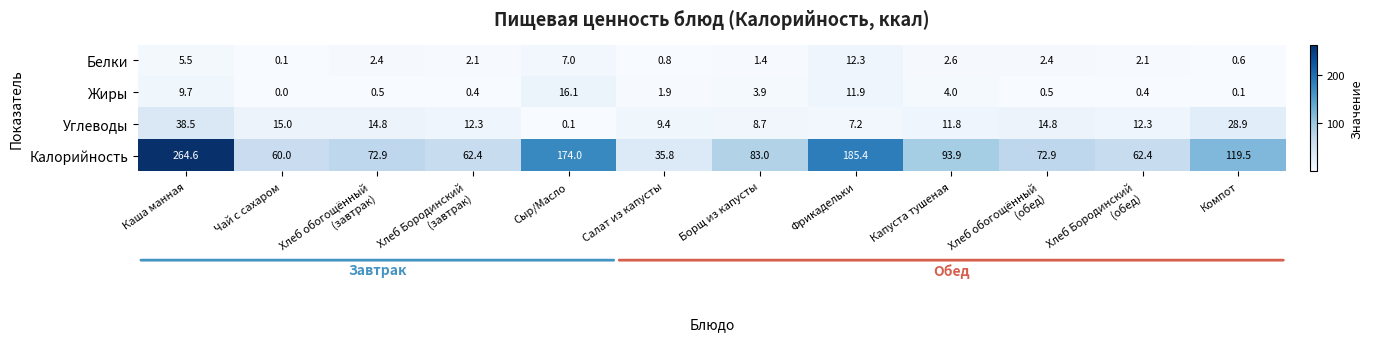

What is the difference between the second highest and minimum values in the Калорийность series?

149.6